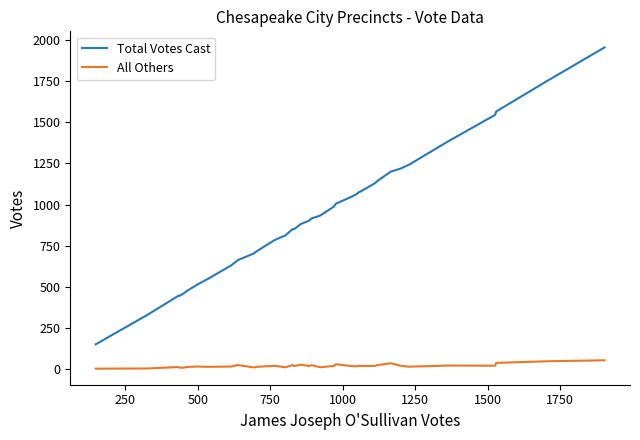

What is the greatest value displayed?

1956